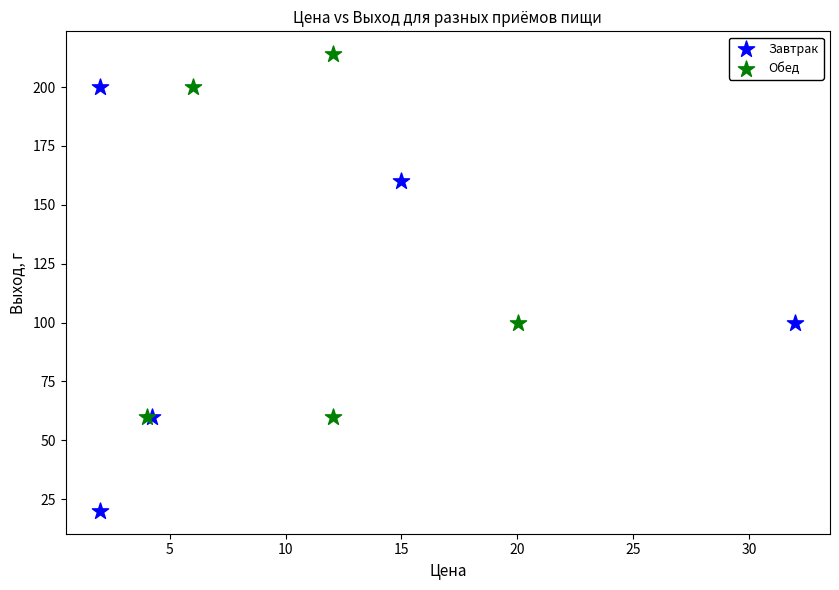

Which series reaches the maximum Y coordinate?

Обед